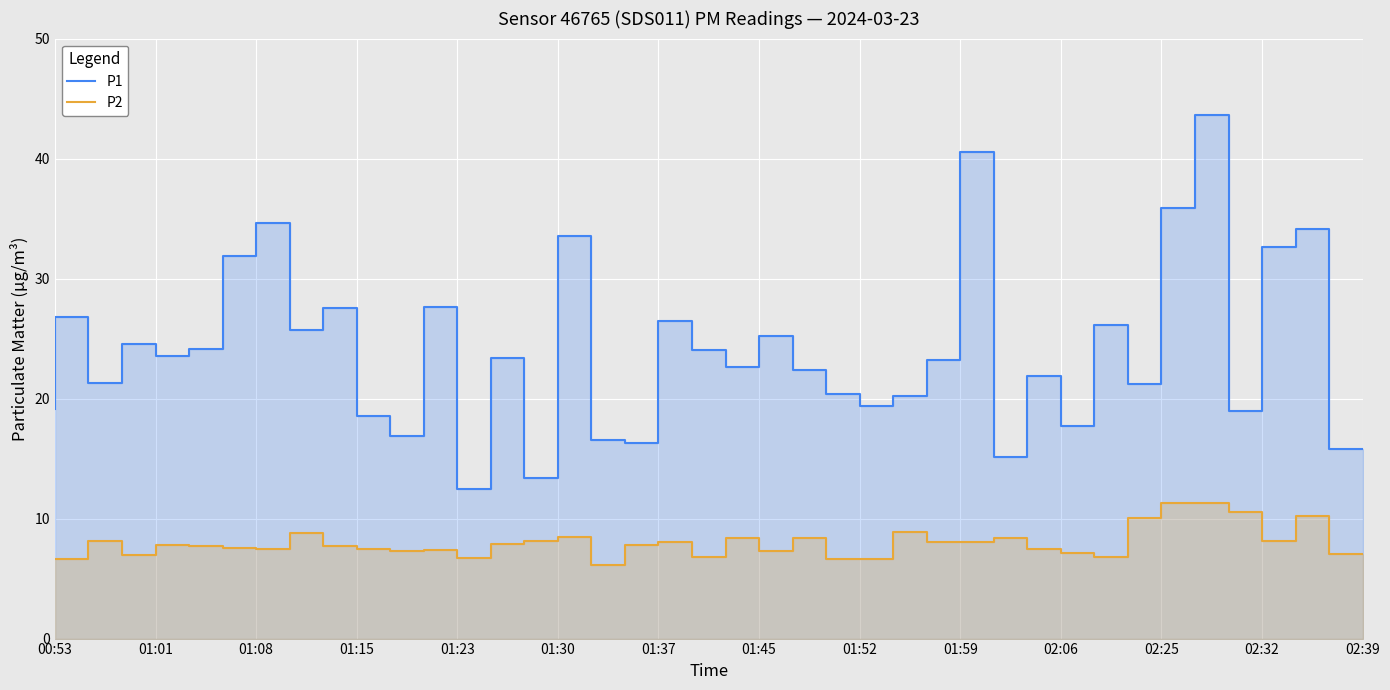

At how many categories does at least one series exceed 34?

5